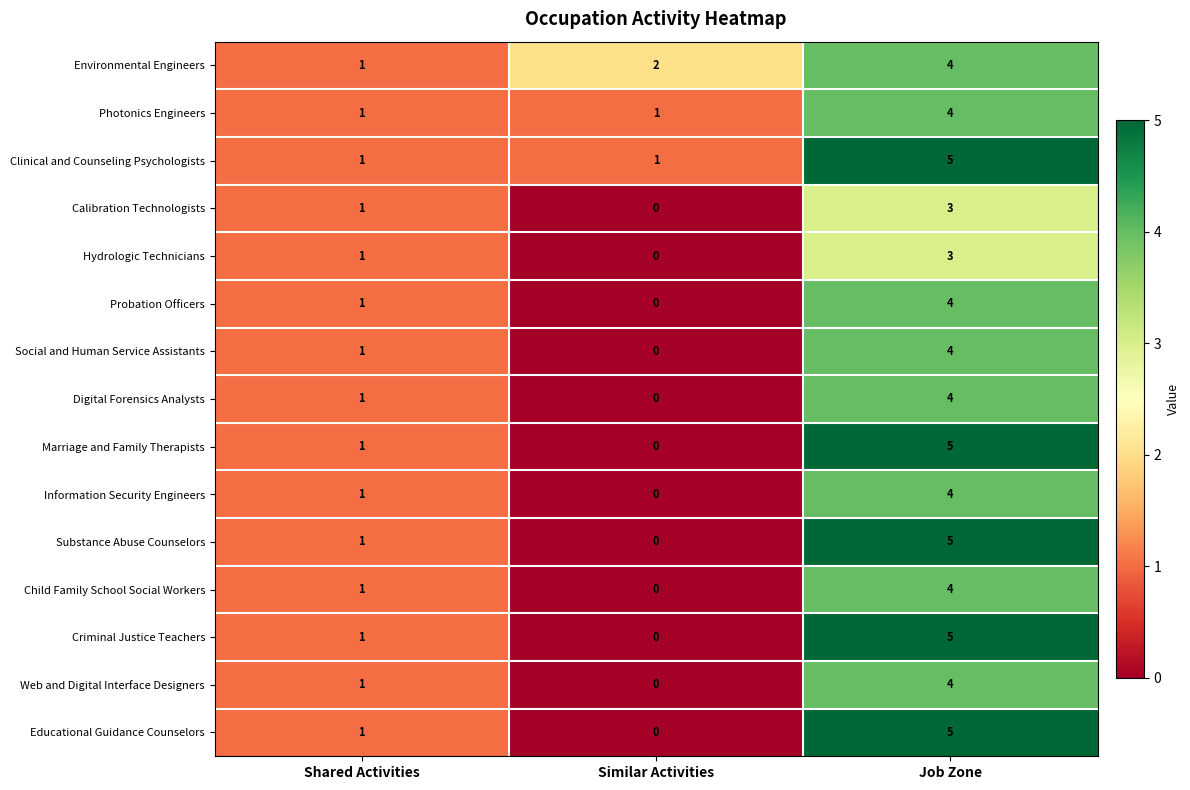

Is the value of Environmental Engineers at Shared Activities greater than the value of Marriage and Family Therapists at Similar Activities?

Yes